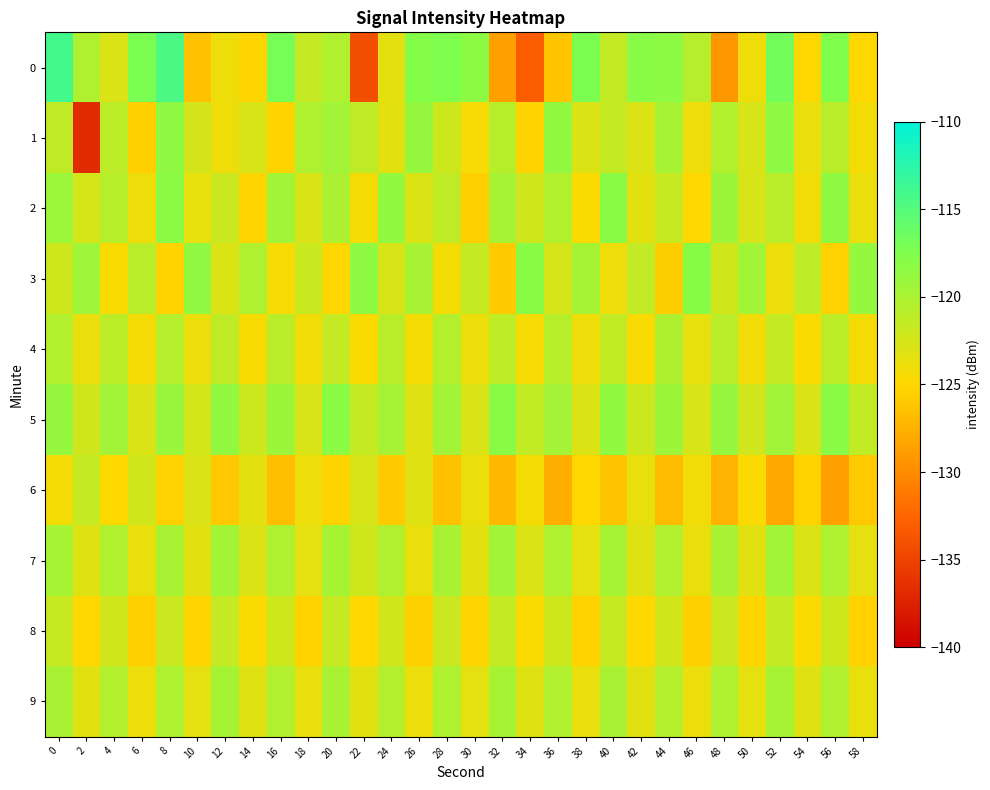

Reading left to right, what are all the values shown in this chart?

0: 0=-114.1	2=-120.3	4=-122.8	6=-117.2	8=-114.6	10=-126.5	12=-124.0	14=-125.2	16=-117.0	18=-121.6	20=-120.4	22=-134.2	24=-123.4	26=-117.8	28=-117.5	30=-118.4	32=-128.7	34=-133.1	36=-126.3	38=-117.3	40=-121.4	42=-118.0	44=-118.3	46=-120.8	48=-129.2	50=-124.1	52=-116.8	54=-125.1	56=-117.5	58=-125.1
1: 0=-121.3	2=-136.8	4=-121.1	6=-125.6	8=-118.5	10=-122.4	12=-124.1	14=-122.7	16=-125.3	18=-120.2	20=-119.5	22=-121.3	24=-123.4	26=-118.9	28=-122.1	30=-124.5	32=-120.8	34=-125.3	36=-118.7	38=-122.9	40=-121.6	42=-123.0	44=-119.8	46=-124.1	48=-120.5	50=-122.7	52=-118.4	54=-123.8	56=-121.0	58=-124.3
2: 0=-119.2	2=-122.5	4=-120.8	6=-124.1	8=-118.3	10=-123.6	12=-121.9	14=-125.2	16=-119.5	18=-122.8	20=-120.1	22=-124.4	24=-118.7	26=-123.0	28=-121.3	30=-125.6	32=-119.9	34=-122.2	36=-120.5	38=-124.8	40=-118.1	42=-123.4	44=-121.7	46=-125.0	48=-119.3	50=-122.6	52=-120.9	54=-124.2	56=-118.5	58=-123.8
3: 0=-122.1	2=-119.4	4=-124.7	6=-121.0	8=-125.3	10=-118.6	12=-122.9	14=-120.2	16=-124.5	18=-121.8	20=-125.1	22=-118.4	24=-122.7	26=-120.0	28=-124.3	30=-121.6	32=-125.9	34=-118.2	36=-122.5	38=-119.8	40=-124.1	42=-121.4	44=-125.7	46=-118.0	48=-122.3	50=-119.6	52=-123.9	54=-121.2	56=-125.5	58=-118.8
4: 0=-120.5	2=-123.8	4=-121.1	6=-124.4	8=-120.7	10=-124.0	12=-121.3	14=-124.6	16=-120.9	18=-124.2	20=-121.5	22=-124.8	24=-121.0	26=-124.3	28=-120.6	30=-123.9	32=-121.2	34=-124.5	36=-120.8	38=-124.1	40=-121.4	42=-124.7	44=-120.3	46=-123.6	48=-120.9	50=-124.2	52=-121.5	54=-124.8	56=-121.1	58=-124.4
5: 0=-118.9	2=-122.2	4=-119.5	6=-122.8	8=-119.1	10=-122.4	12=-118.7	14=-122.0	16=-119.3	18=-122.6	20=-118.3	22=-121.6	24=-119.9	26=-123.2	28=-119.5	30=-122.8	32=-118.1	34=-121.4	36=-119.7	38=-123.0	40=-118.7	42=-122.0	44=-119.3	46=-122.6	48=-118.9	50=-122.2	52=-119.5	54=-122.8	56=-118.1	58=-121.4
6: 0=-124.3	2=-121.6	4=-124.9	6=-122.2	8=-125.5	10=-122.8	12=-126.1	14=-123.4	16=-126.7	18=-124.0	20=-125.3	22=-122.6	24=-125.9	26=-123.2	28=-126.5	30=-123.8	32=-127.1	34=-124.4	36=-127.7	38=-125.0	40=-126.3	42=-123.6	44=-126.9	46=-124.2	48=-127.5	50=-124.8	52=-128.1	54=-125.4	56=-128.7	58=-126.0
7: 0=-119.8	2=-123.1	4=-120.4	6=-123.7	8=-120.0	10=-123.3	12=-119.6	14=-122.9	16=-120.2	18=-123.5	20=-119.8	22=-122.1	24=-120.4	26=-123.7	28=-120.0	30=-123.3	32=-119.6	34=-122.9	36=-120.2	38=-123.5	40=-119.8	42=-123.1	44=-120.4	46=-123.7	48=-120.0	50=-123.3	52=-119.6	54=-122.9	56=-120.2	58=-123.5
8: 0=-121.7	2=-125.0	4=-122.3	6=-125.6	8=-121.9	10=-125.2	12=-121.5	14=-124.8	16=-122.1	18=-125.4	20=-121.7	22=-125.0	24=-122.3	26=-125.6	28=-121.9	30=-125.2	32=-121.5	34=-124.8	36=-122.1	38=-125.4	40=-121.7	42=-125.0	44=-122.3	46=-125.6	48=-121.9	50=-125.2	52=-121.5	54=-124.8	56=-122.1	58=-125.4
9: 0=-120.0	2=-123.3	4=-120.6	6=-123.9	8=-120.2	10=-123.5	12=-119.8	14=-123.1	16=-120.4	18=-123.7	20=-120.0	22=-123.3	24=-120.6	26=-123.9	28=-120.2	30=-123.5	32=-119.8	34=-123.1	36=-120.4	38=-123.7	40=-120.0	42=-123.3	44=-120.6	46=-123.9	48=-120.2	50=-123.5	52=-119.8	54=-123.1	56=-120.4	58=-123.7